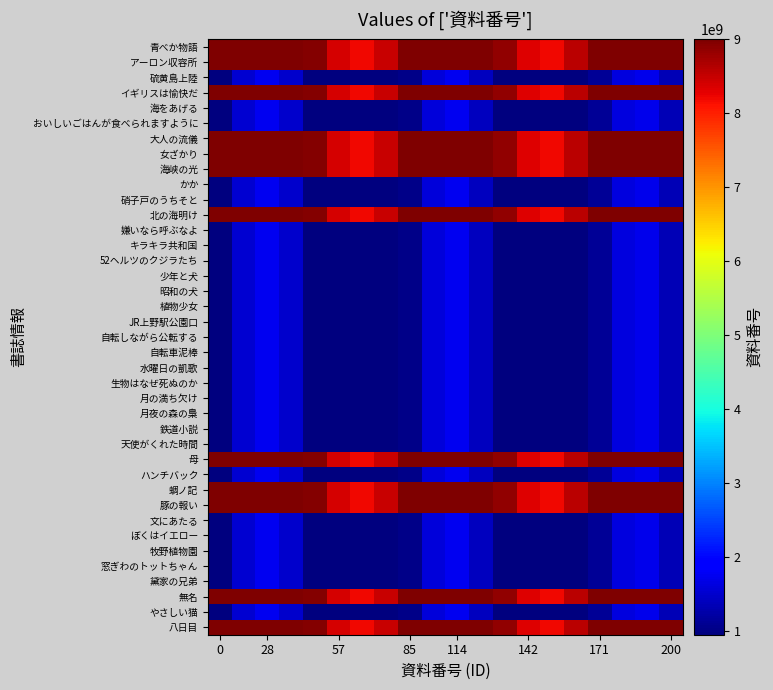

What is the greatest value displayed?

9804712000.1